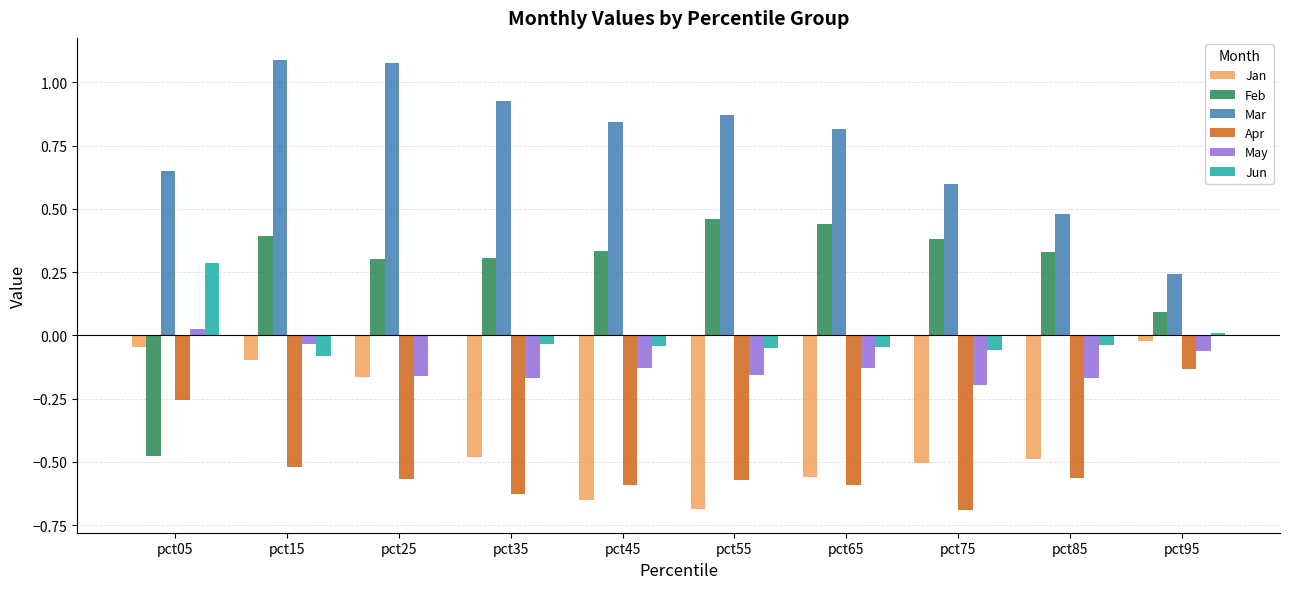

What is the sum of all May values?

-1.2